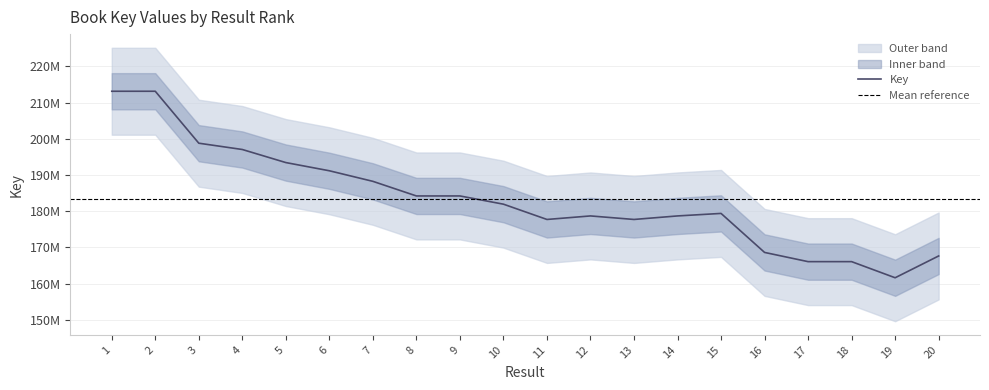

True or false: the data shows 191155411 at 6.

True